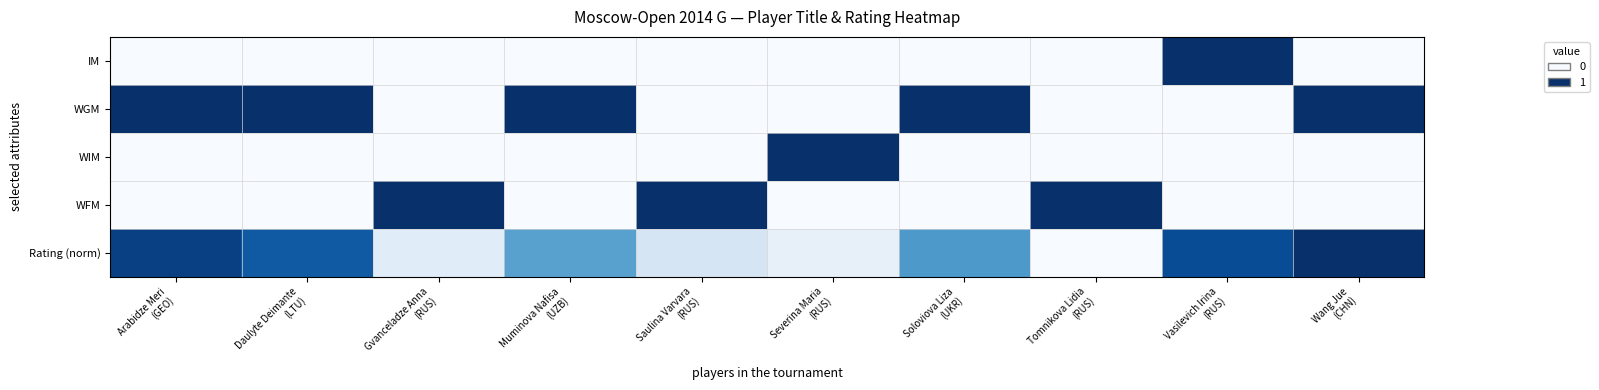

What is the spread (max minus min) of values at Soloviova Liza
(UKR)?

1.0